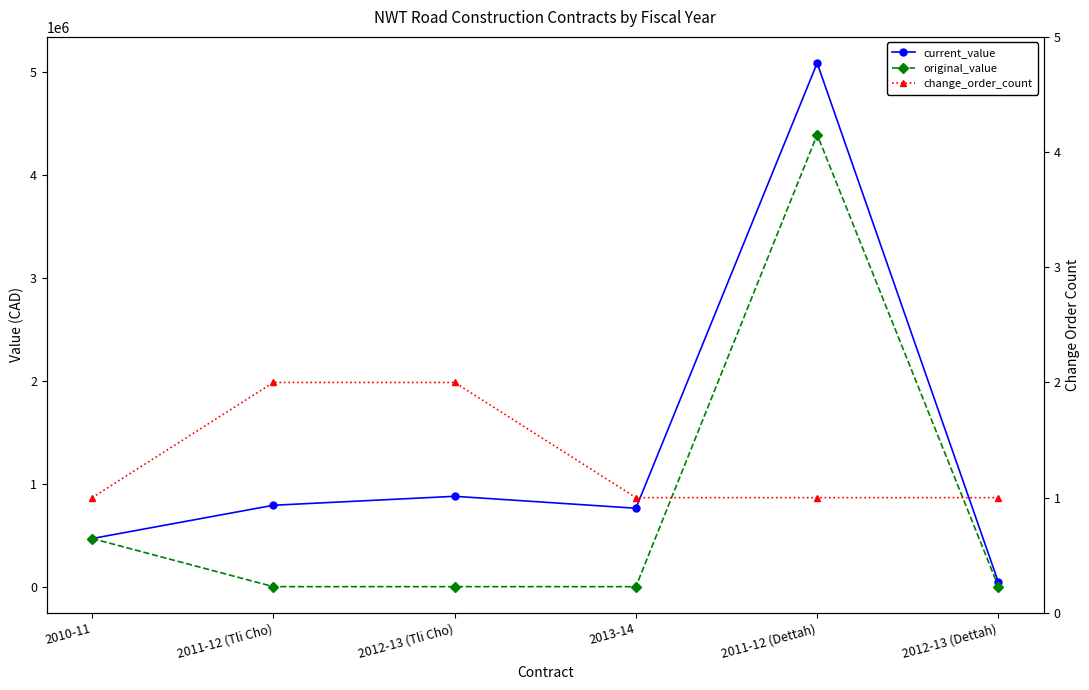

Is the value of change_order_count at 2012-13 (Tli Cho) greater than the value of current_value at 2010-11?

No